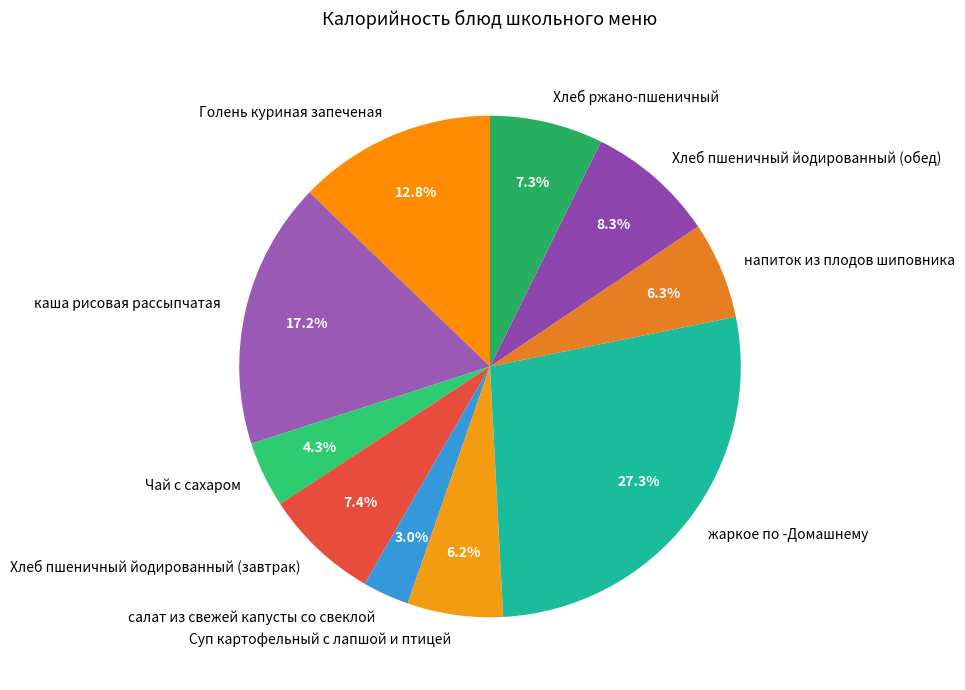

Does напиток из плодов шиповника represent more than half of the total?

No